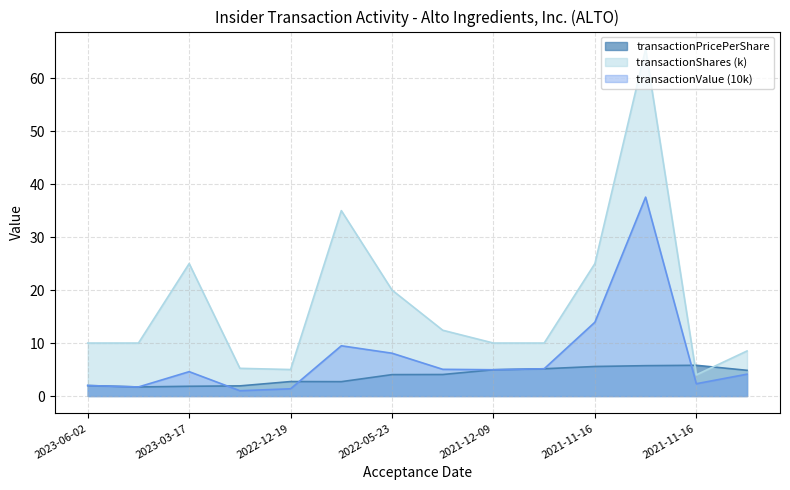

What is the difference between the maximum and second lowest values in the transactionPricePerShare series?

4.0